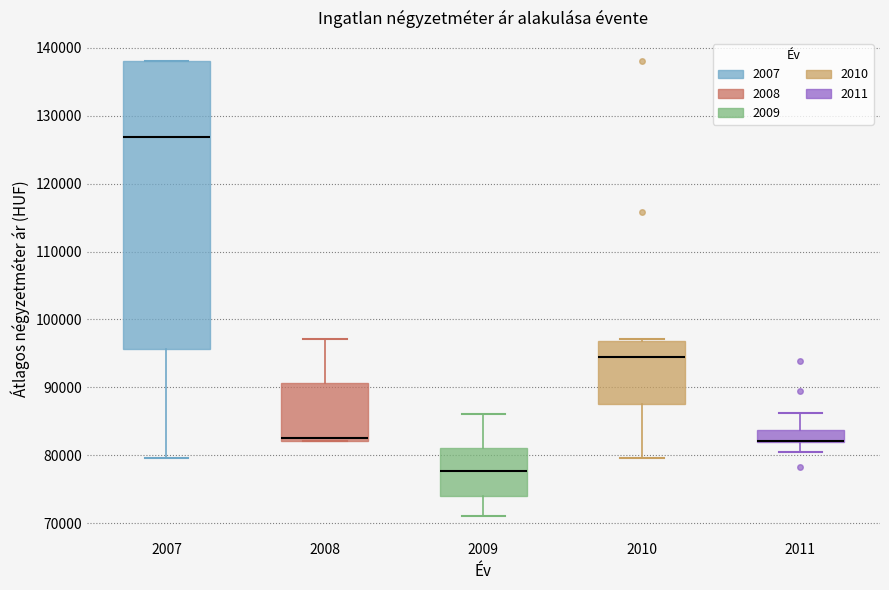

Where does the median line of the box at x = 2009 sit on the y-axis? The values are not printed on the chart, so give them approximately, as read against the axis.

78000